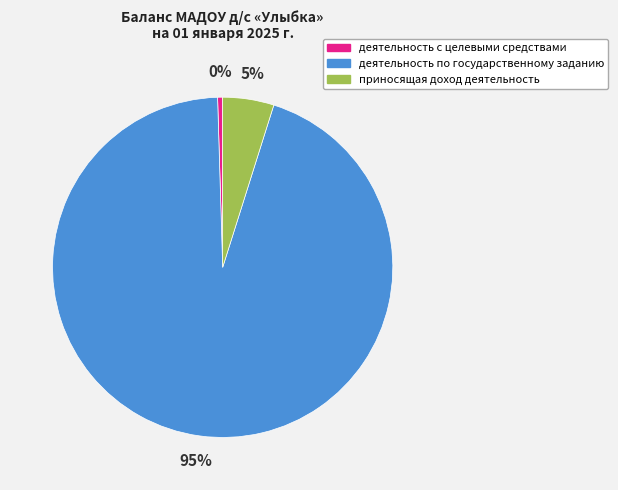

To the nearest percent, what is the combined percentage of деятельность с целевыми средствами and приносящая доход деятельность?

5%